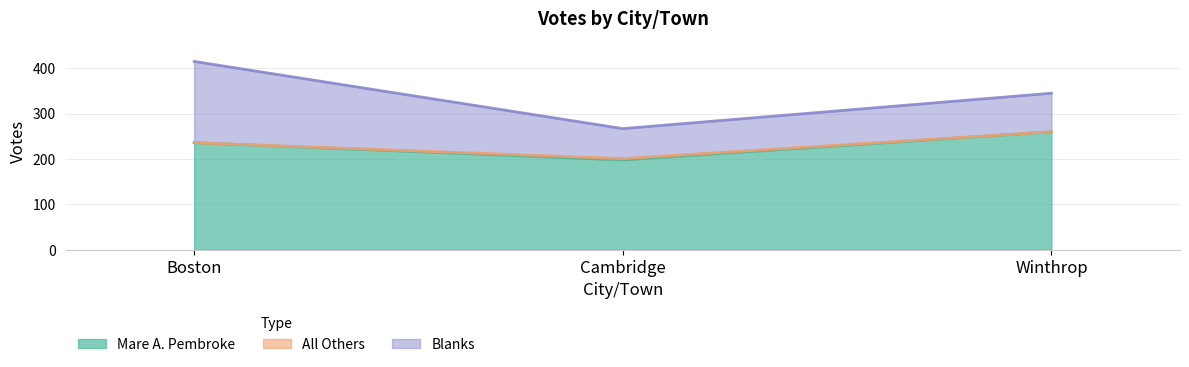

Where is Mare A. Pembroke nearest to the value 229?

Boston